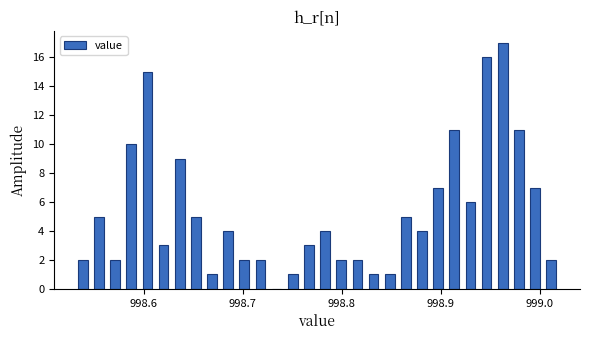

Read against the x-axis, roughly where is the centre of the tallest bar?

998.96